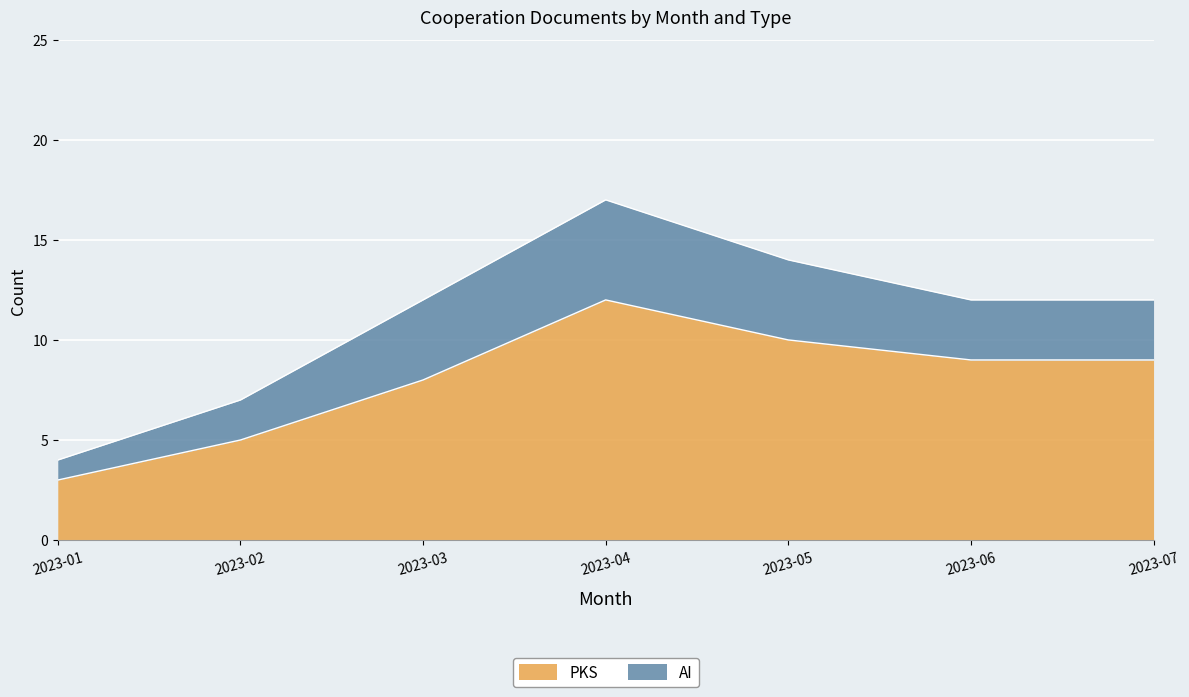

What is the smallest value displayed?

3